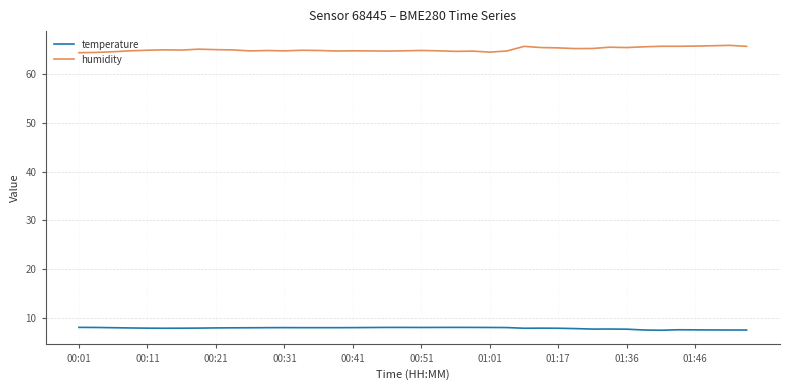

What is the minimum value for humidity?

64.4